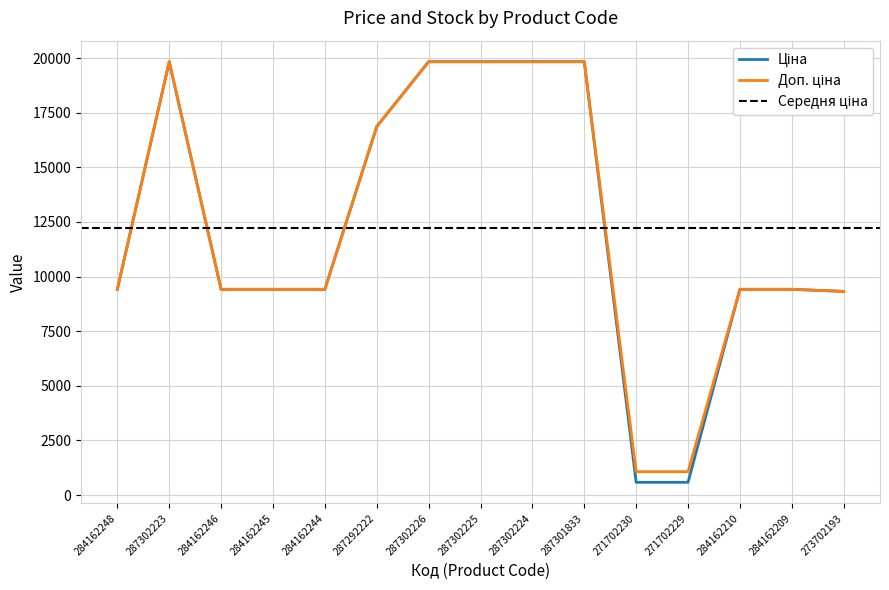

Between 284162248 and 284162244, which is larger?

284162248